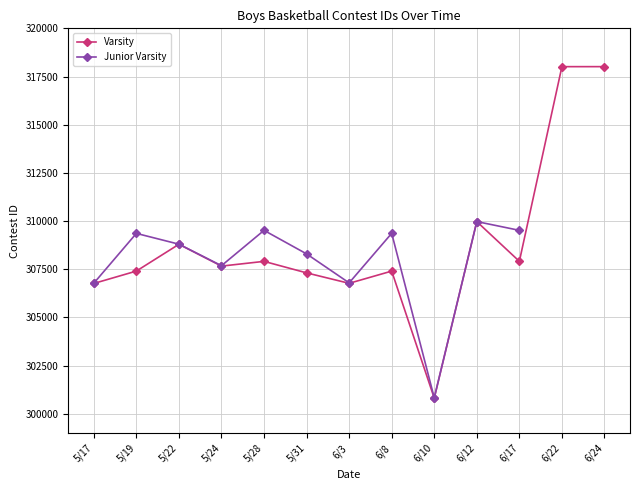

How many values exceed 307660?

6